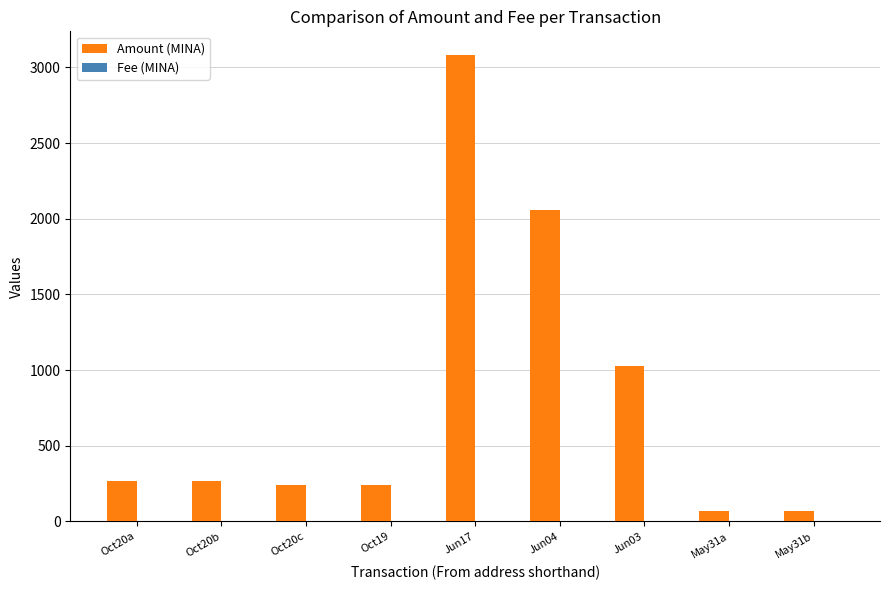

Which series changed the most between Oct20c and Jun03?

Amount (MINA)